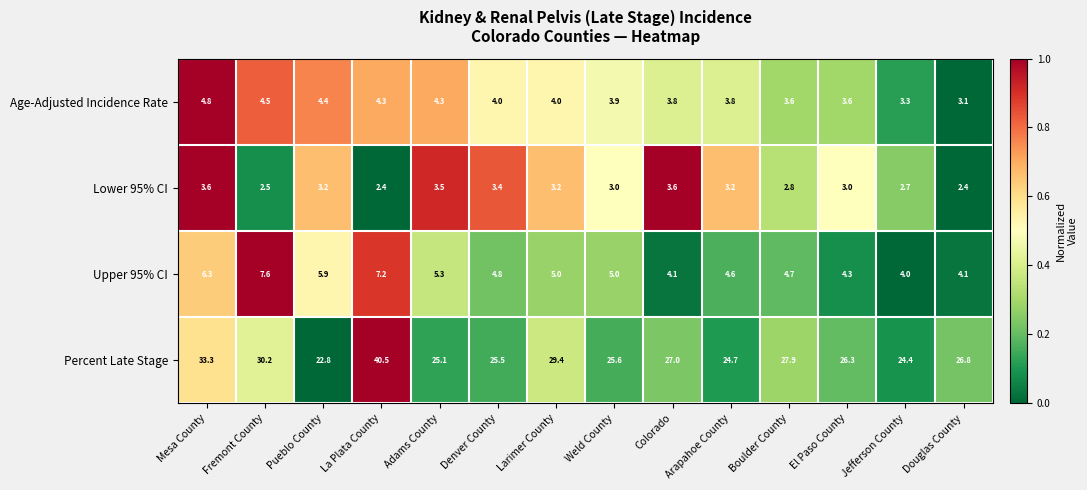

Which series has the widest spread of values?

Percent Late Stage